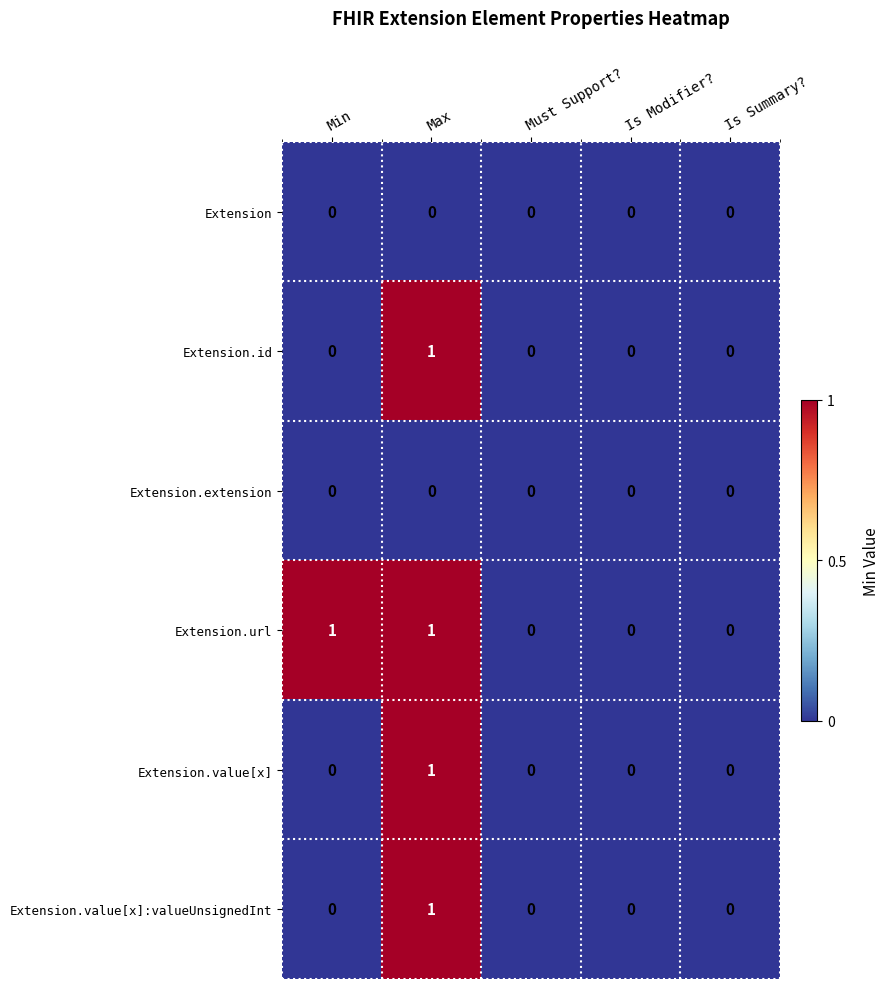

Is it true that Extension.value[x]:valueUnsignedInt equals 1 at Max?

True